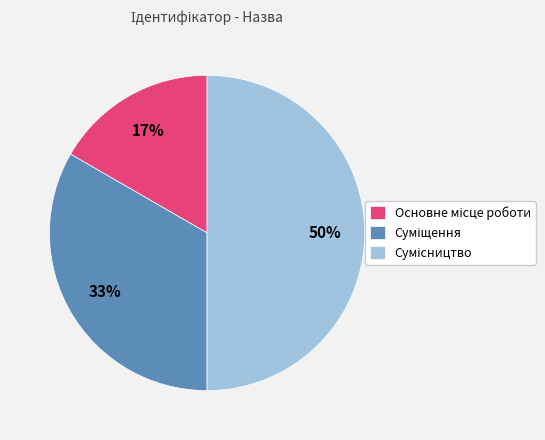

To the nearest percent, what is the difference between the largest and smallest slice percentages?

33%